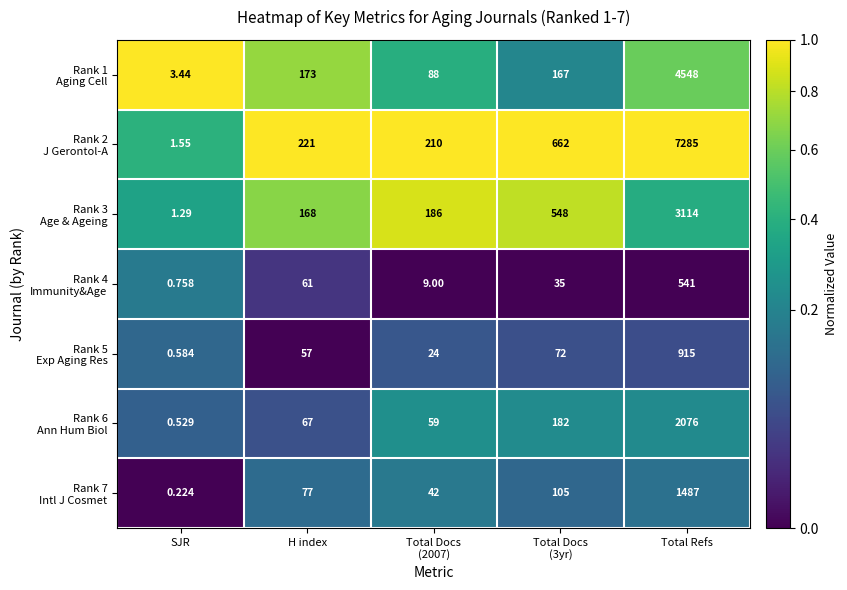

At which category is the sum across all series the highest?

Total Refs